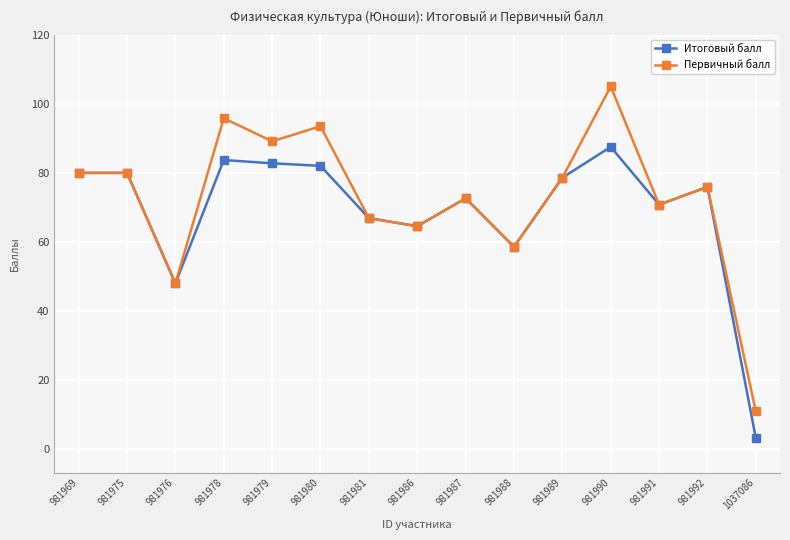

How many lines are shown in the chart?

2